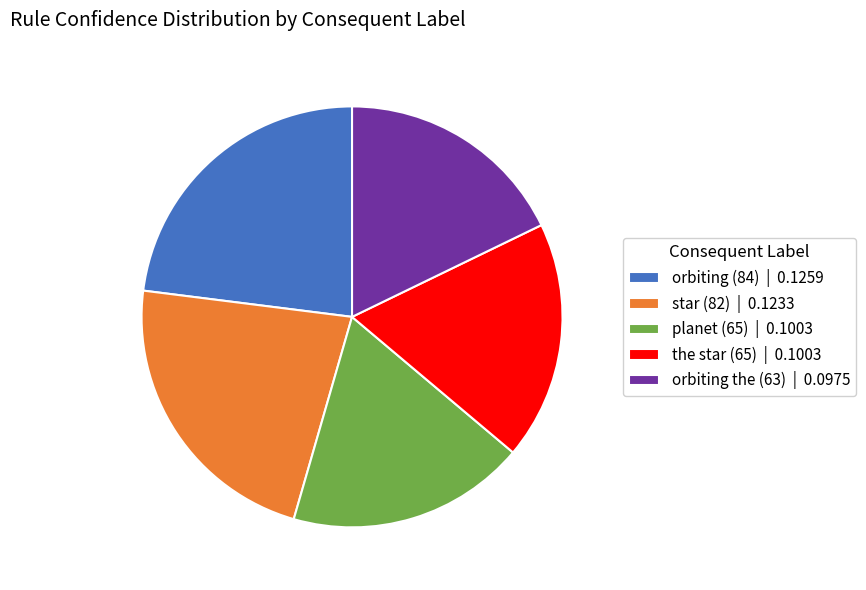

Combined, do the star (65) | 0.1003 and orbiting the (63) | 0.0975 account for over 50%?

No